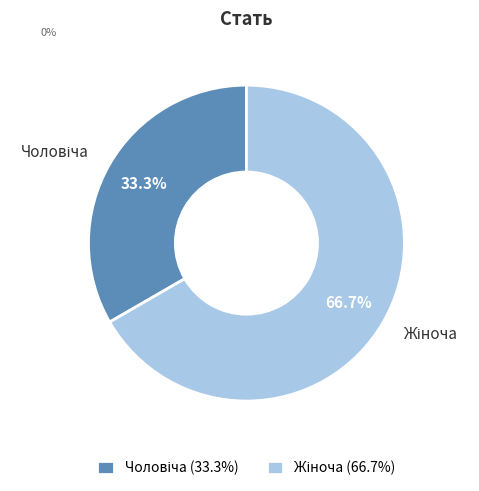

Does any single category account for the majority?

Yes